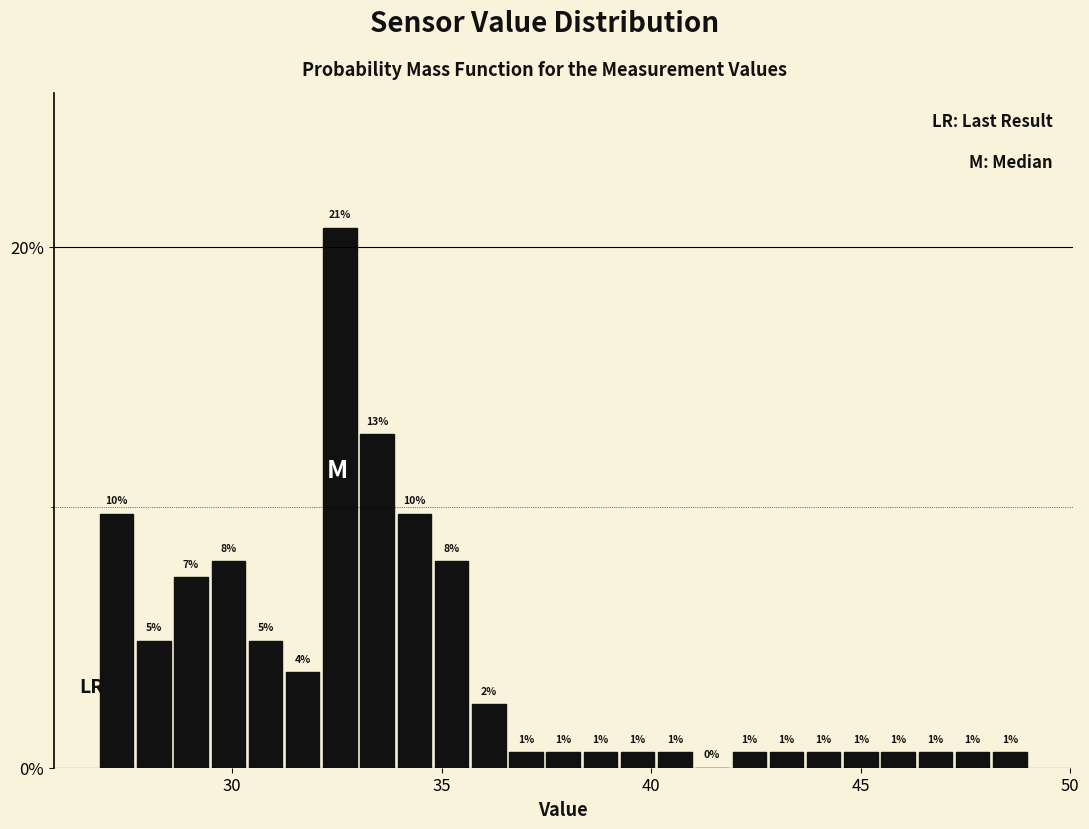

Around what value on the x-axis is the tallest bar? Give the approximate position of its centre, as read against the axis.

32.5